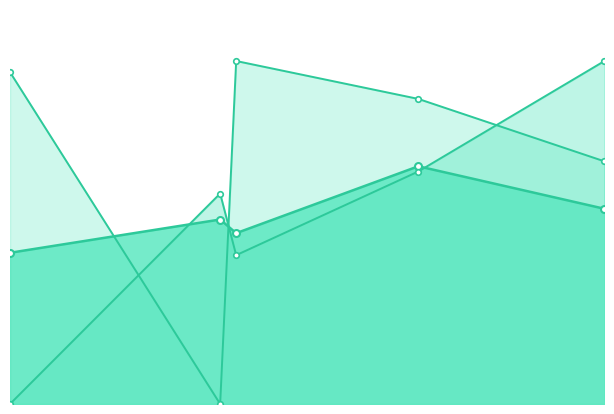

True or false: IS (M) line and p[Eu3+] (M) line cross at least once.

True